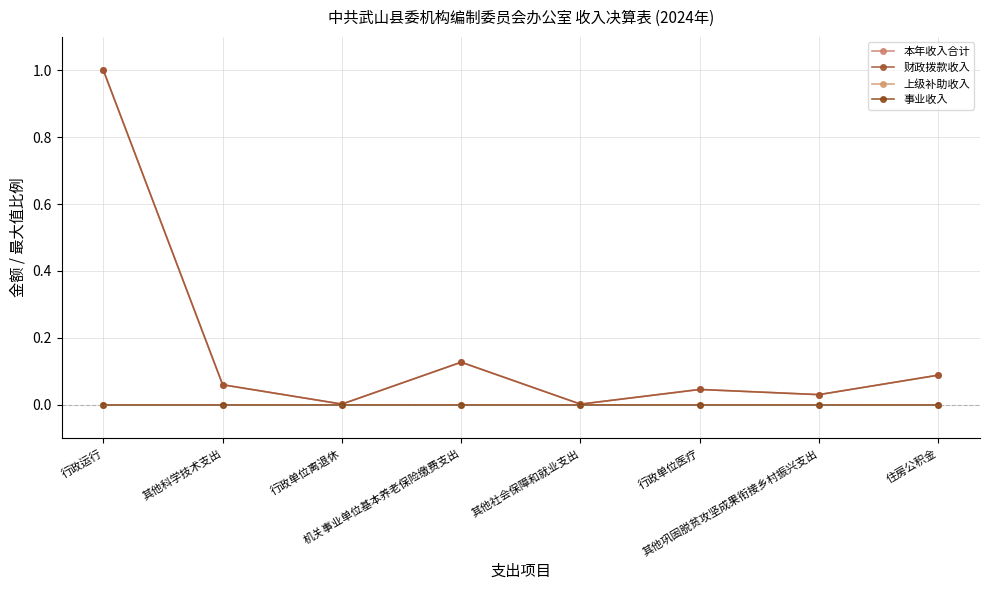

What is the maximum value for 财政拨款收入?

1.0